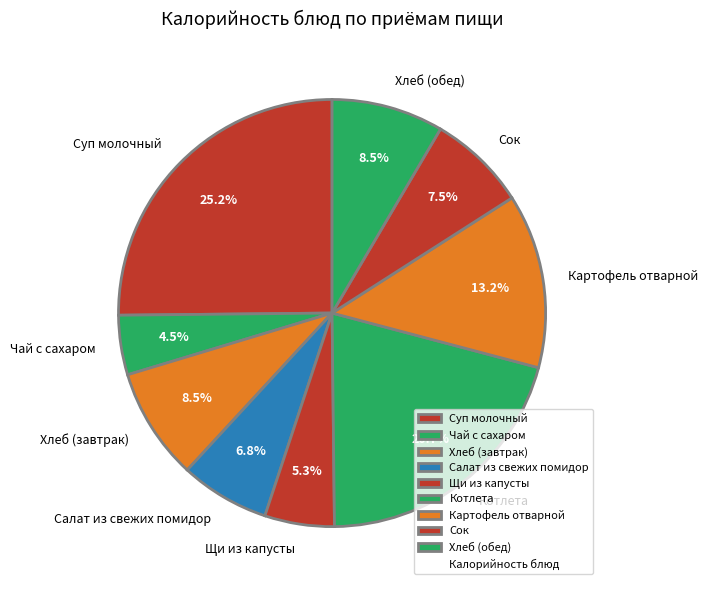

How much of the chart is everything except Салат из свежих помидор?

93.2%